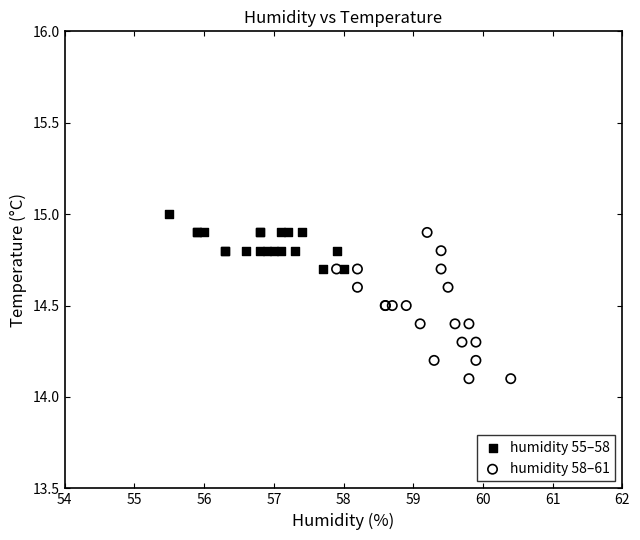

What are all the series names shown in the legend?

humidity 55–58, humidity 58–61